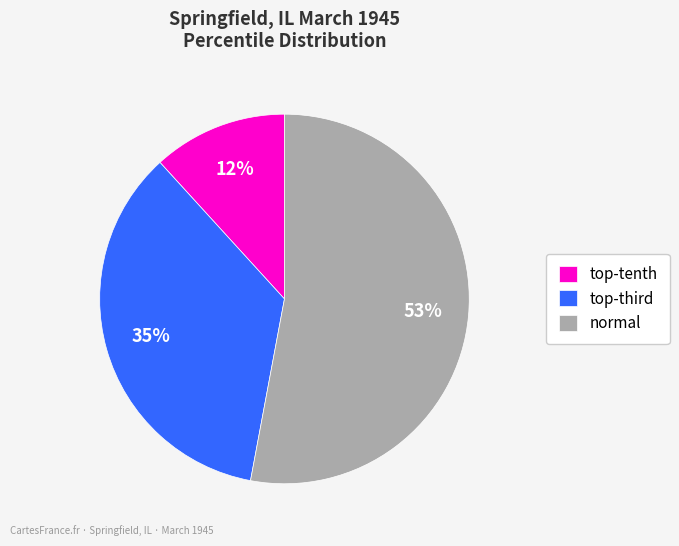

The normal slice represents 40% of the pie. True or false?

False